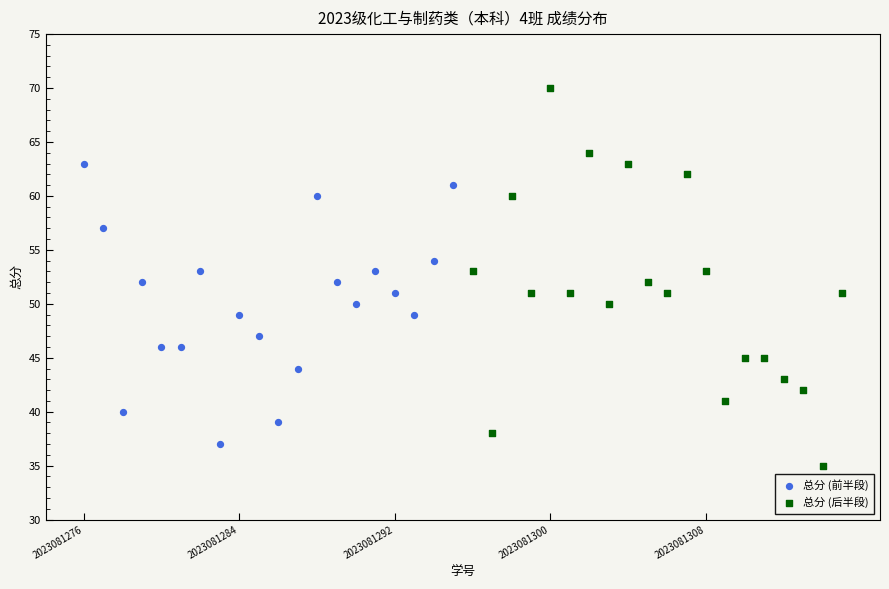

Which series reaches the maximum Y coordinate?

总分 (后半段)